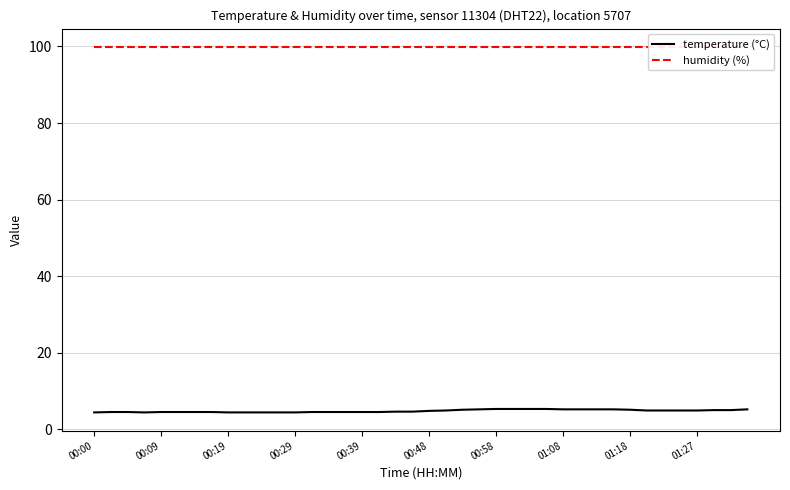

What is the difference between the maximum and minimum values in the temperature (°C) series?

0.9